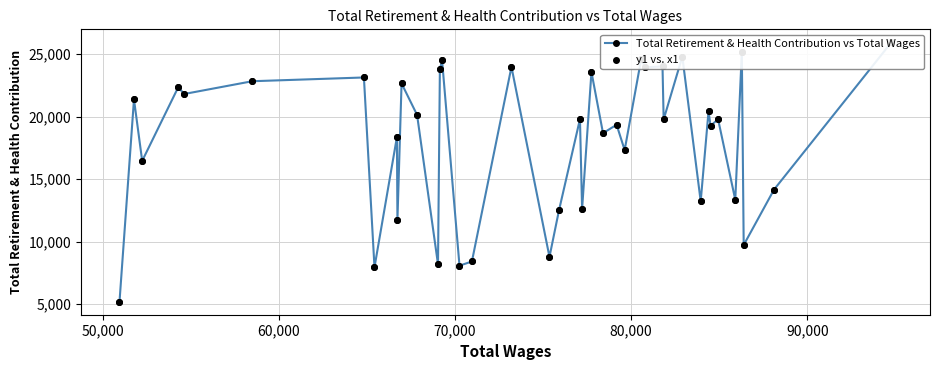

Which series contains the highest Y value?

Total Retirement & Health Contribution vs Total Wages